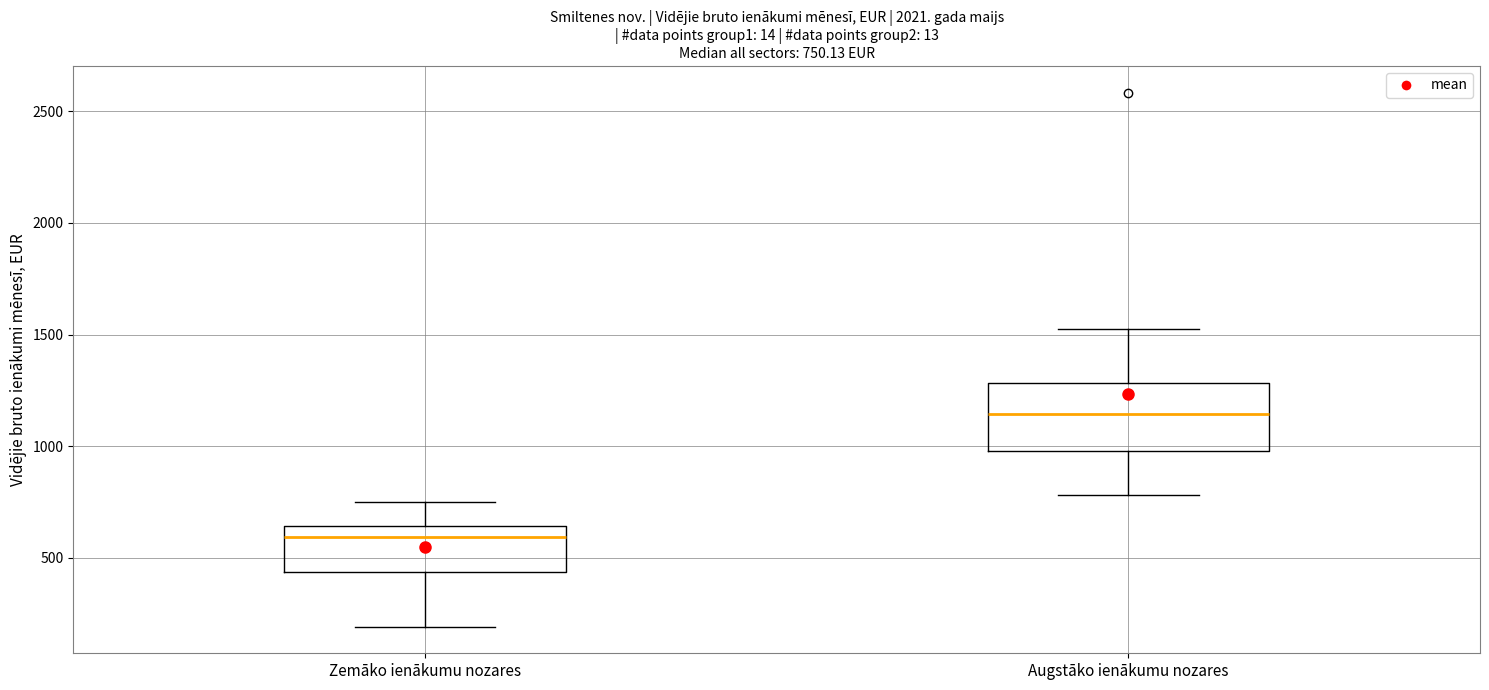

Which box's median line is the highest?

Augstāko ienākumu nozares